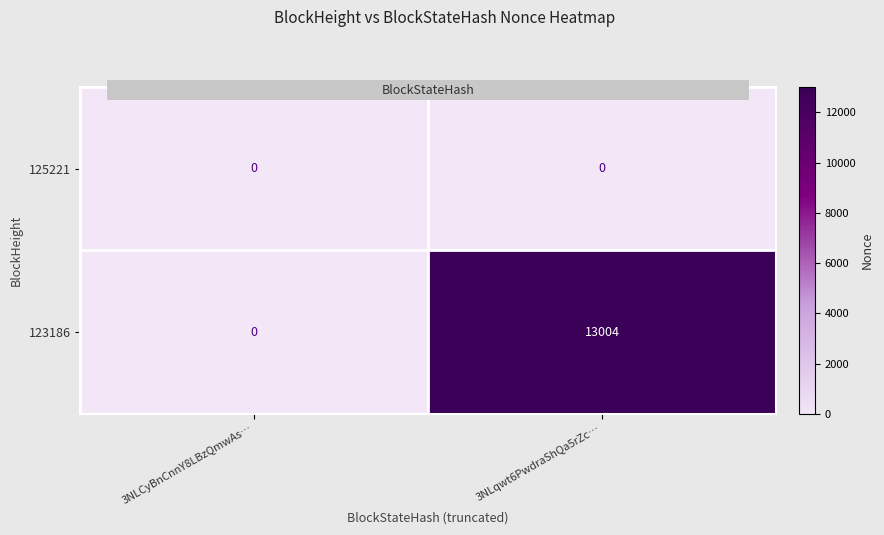

Which series has the largest range (max minus min)?

123186